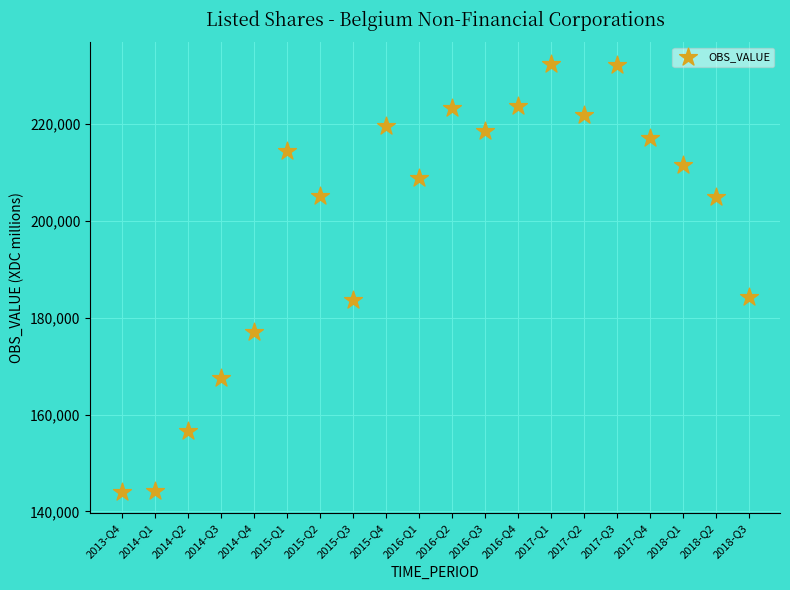

What is the range of Y values (max minus min)?

88407.3